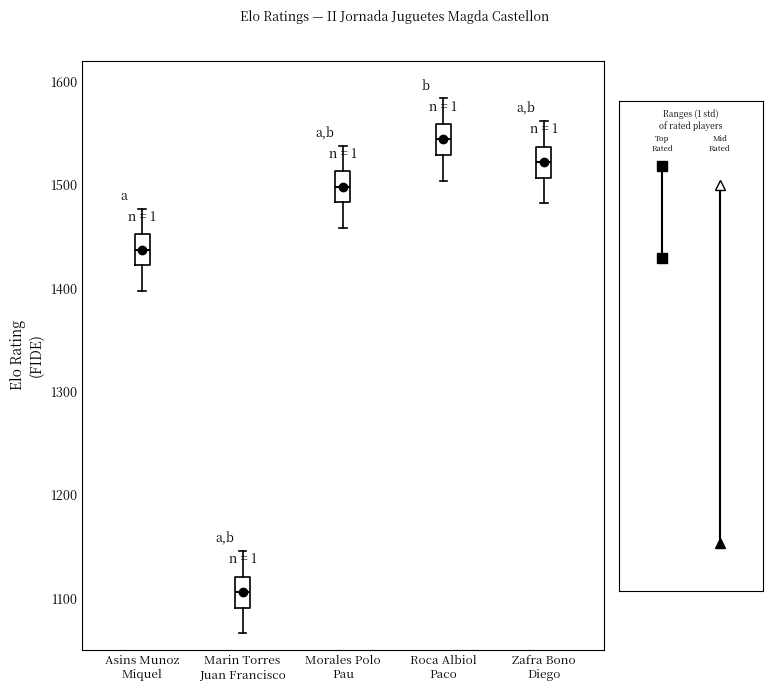

Where does the median line of the box for Marin Torres Juan Francisco sit on the y-axis? The values are not printed on the chart, so give them approximately, as read against the axis.

1110